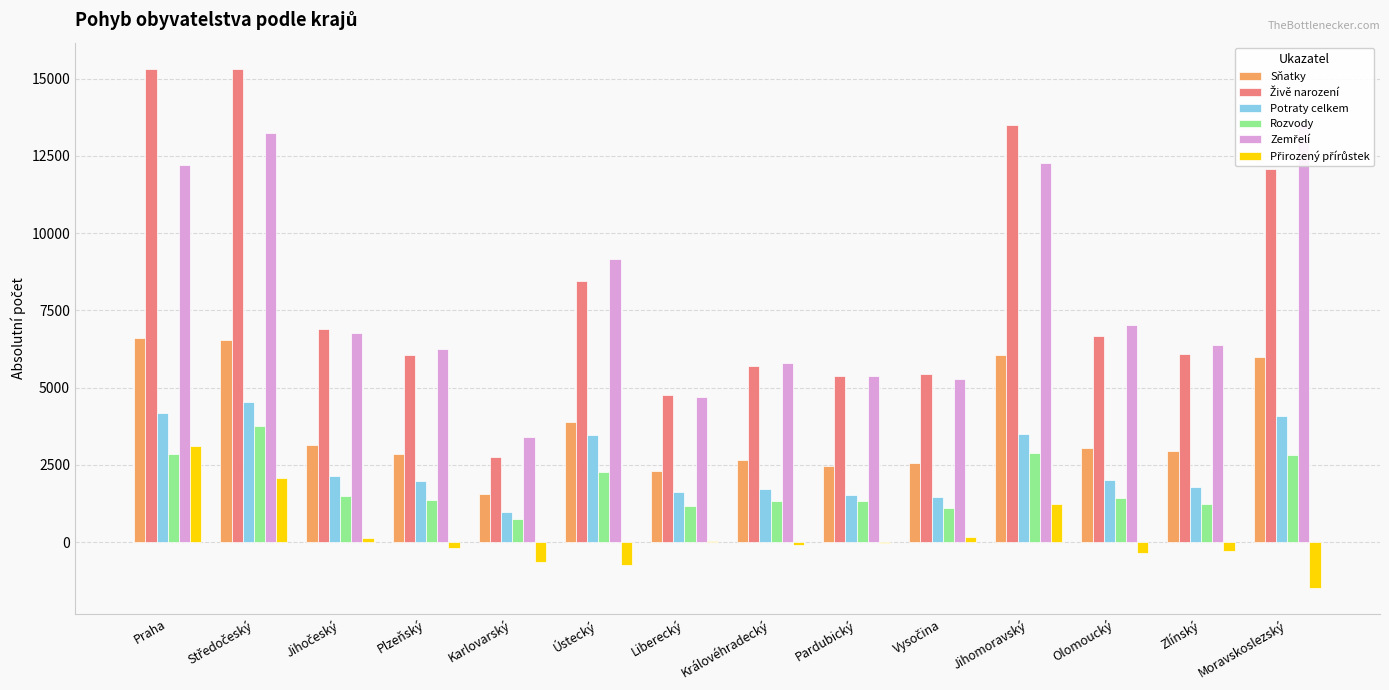

Which label corresponds to the smallest value in the chart?

Moravskoslezský